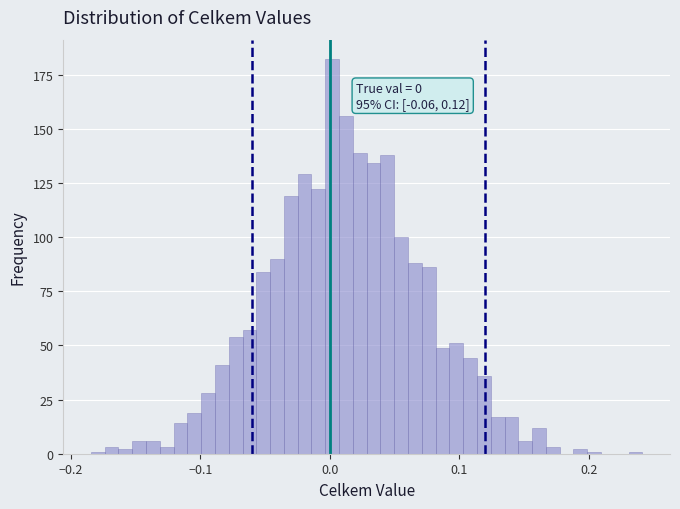

Read against the x-axis, roughly where is the centre of the tallest bar?

0.00